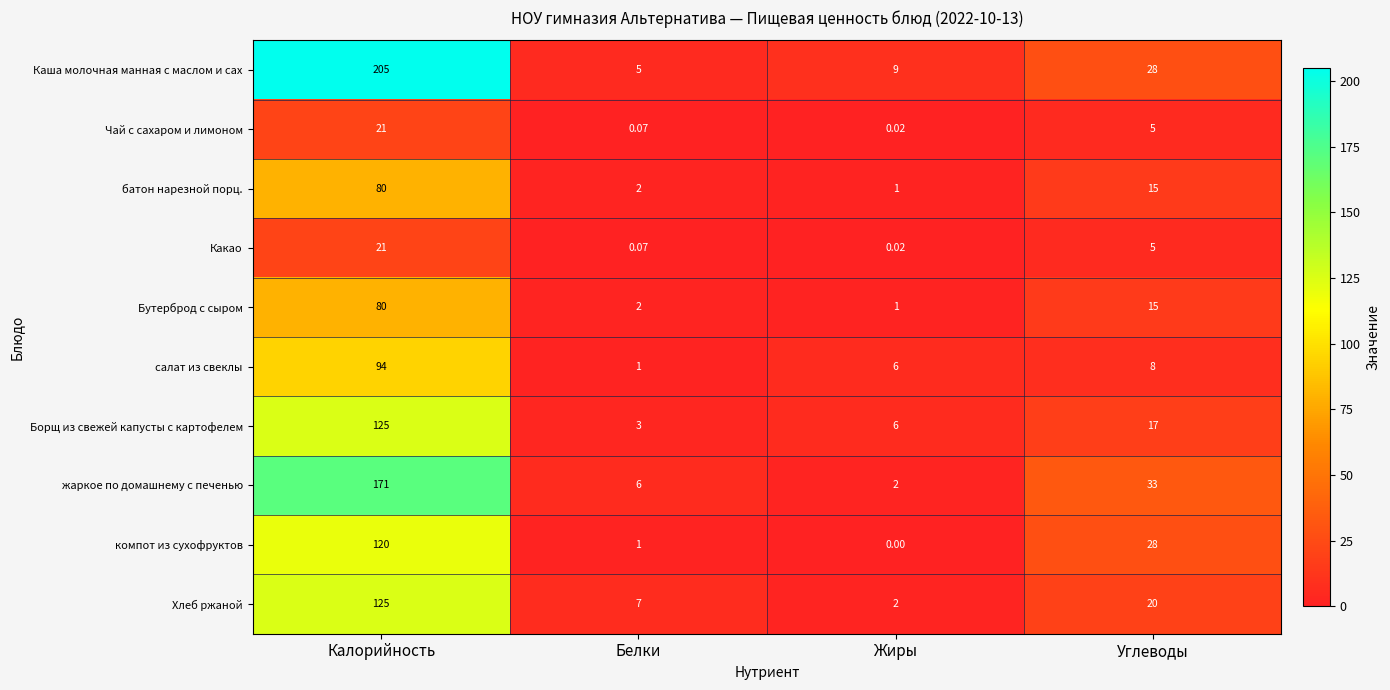

Which category has the highest value in the компот из сухофруктов series?

Калорийность